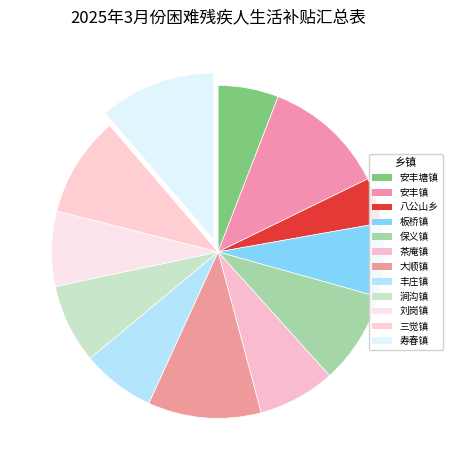

Is it true that 涧沟镇 is 8% of the pie?

True